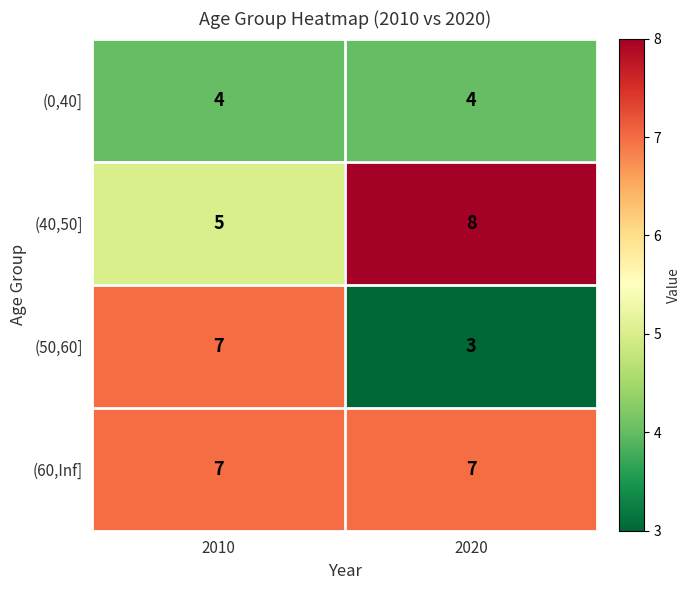

What is the sum of all (60,Inf] values?

14